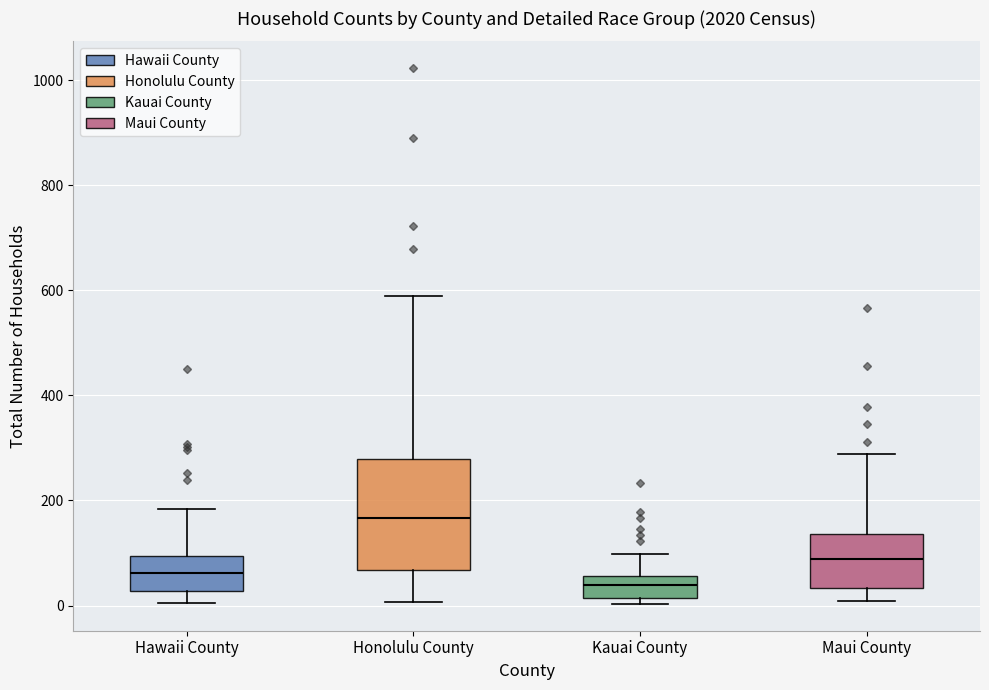

Reading left to right, transcribe this box plot: for each box, give where its median line is, the range the box spans, and where its two whiskers end, as read against the y-axis. The values are not printed on the chart, so give them approximately, as read against the axis.

Hawaii County: median 60, box 20 to 100, whiskers 0 to 180
Honolulu County: median 160, box 60 to 280, whiskers 0 to 580
Kauai County: median 40, box 20 to 60, whiskers 0 to 100
Maui County: median 80, box 40 to 140, whiskers 0 to 280